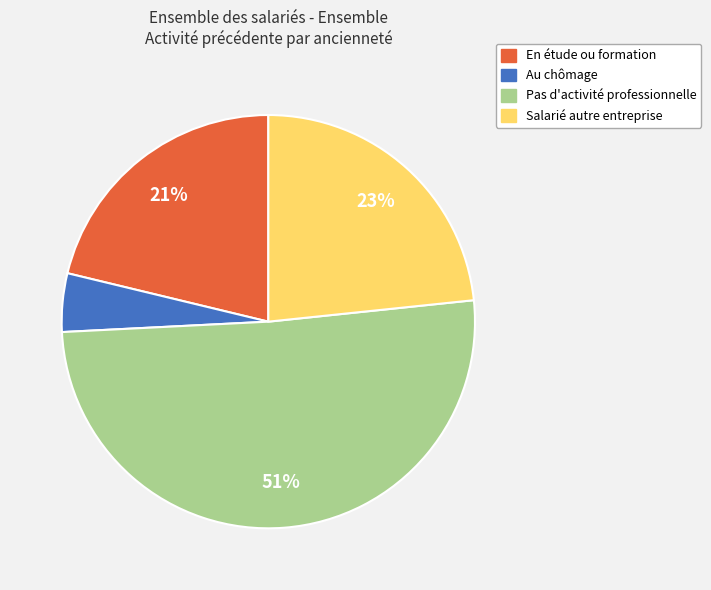

Is there a majority slice in this chart?

Yes